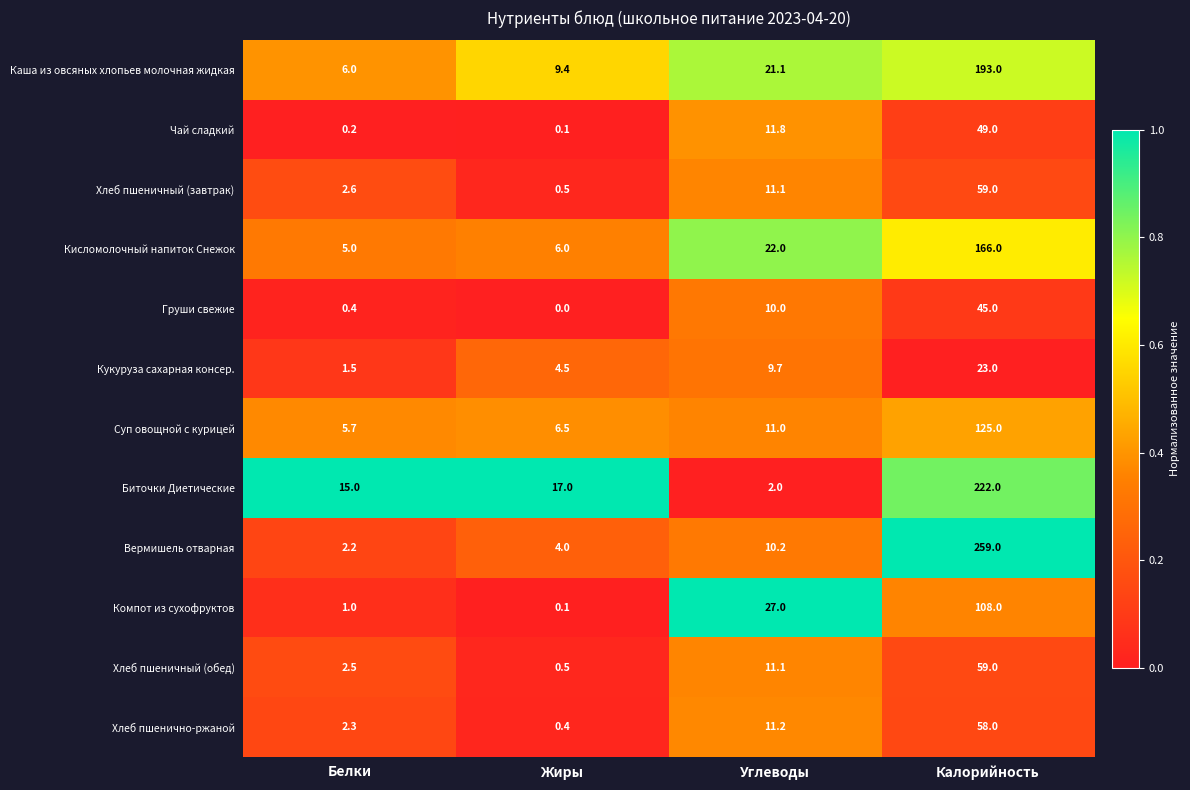

Which series has the largest total across all categories?

Вермишель отварная